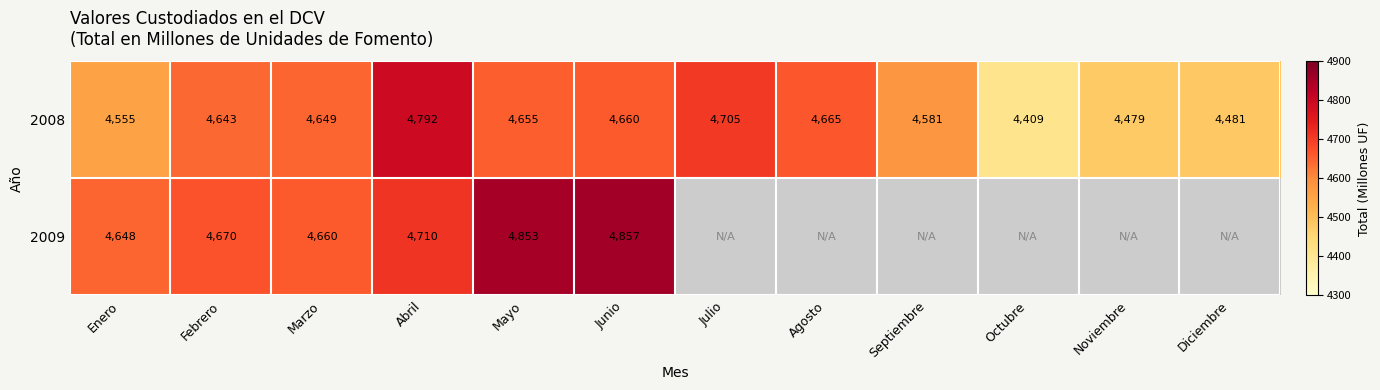

At which label does 2008 reach its peak?

Abril